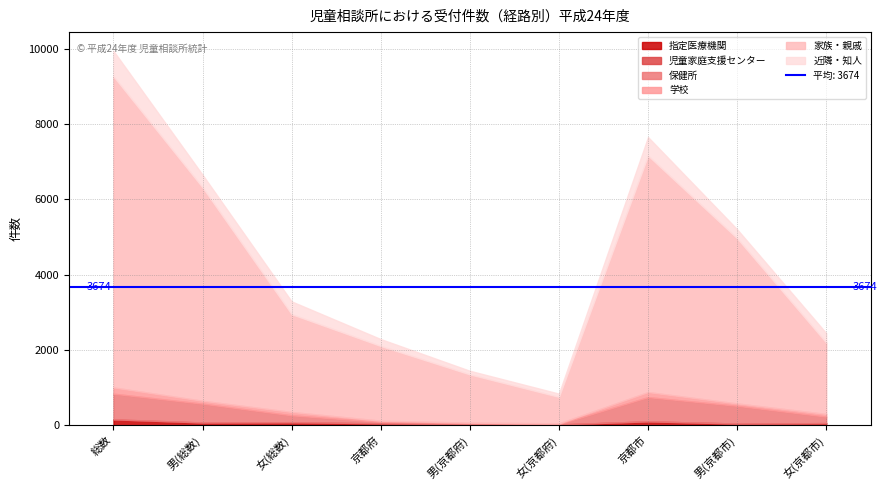

The value of 指定医療機関 at 男(京都府) is 42. True or false?

False